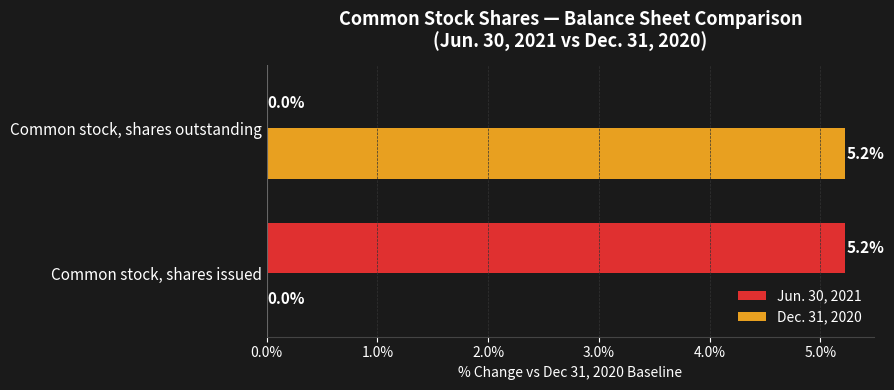

What is the greatest value displayed?

5.2